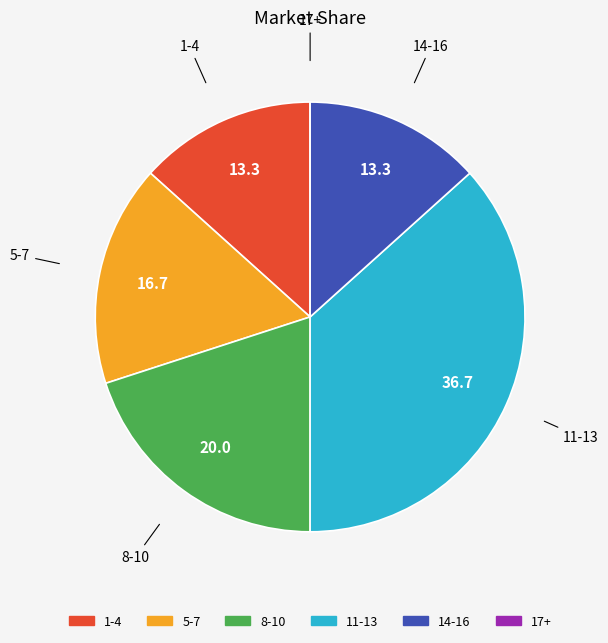

Does any single category account for the majority?

No